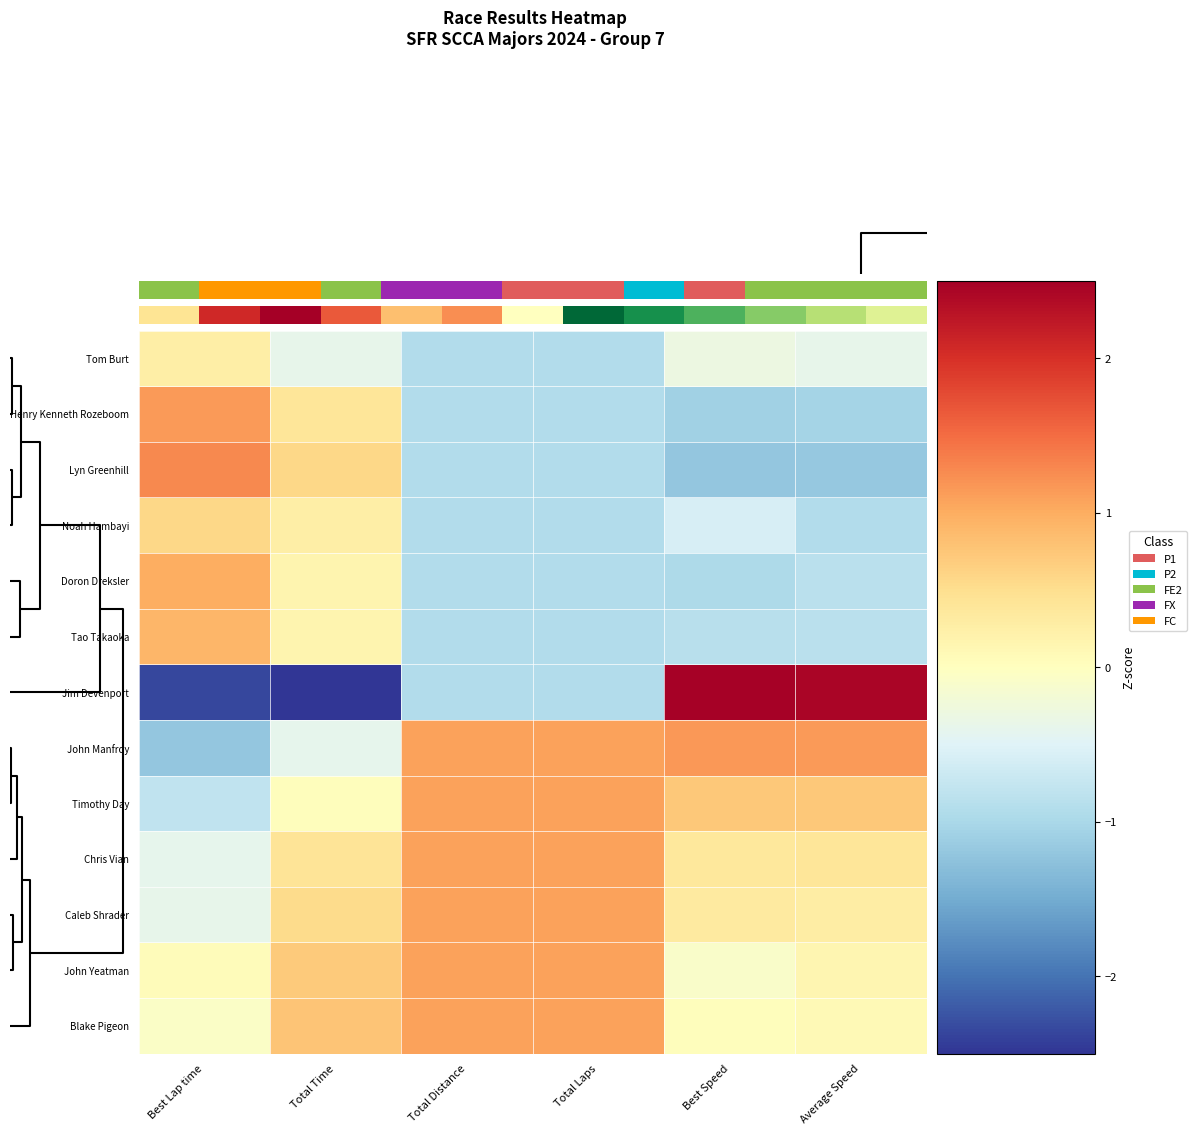

True or false: row_3 has a value of -0.8 at 1.

False